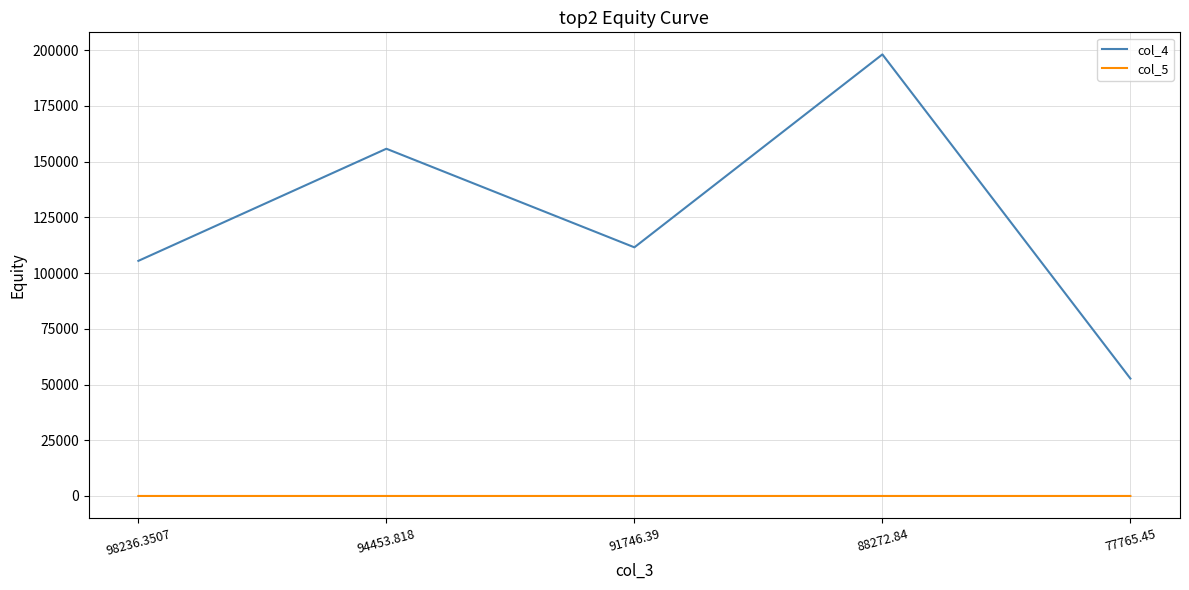

What is the spread (max minus min) of values at 94453.818?

155814.1